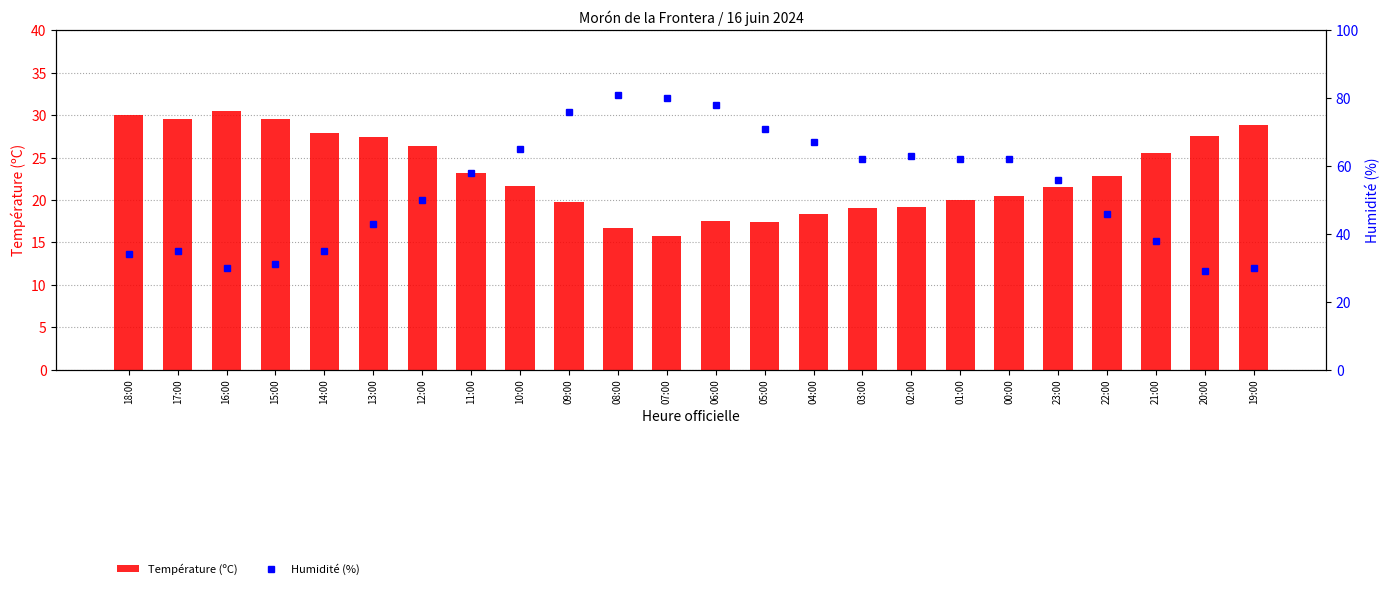

What position from the left is 23:00?

20